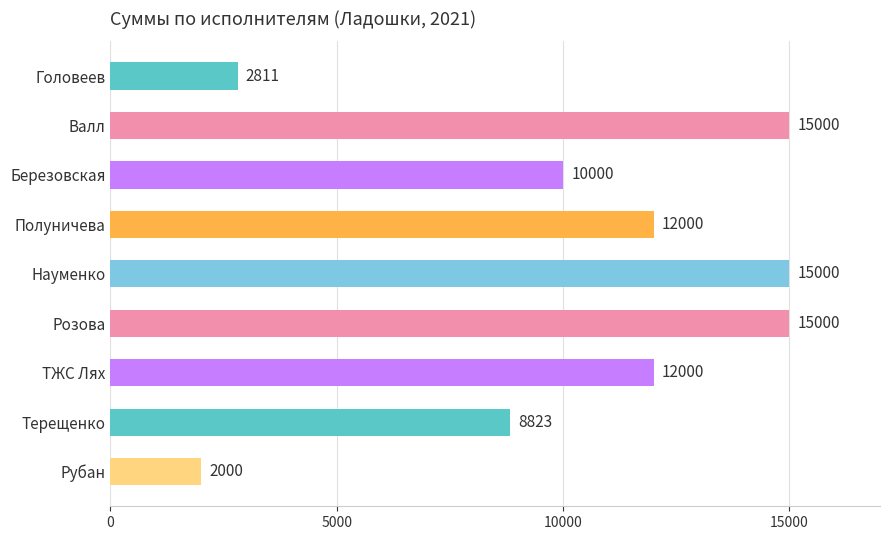

What is the label of the 3rd bar from the bottom?

ТЖС Лях